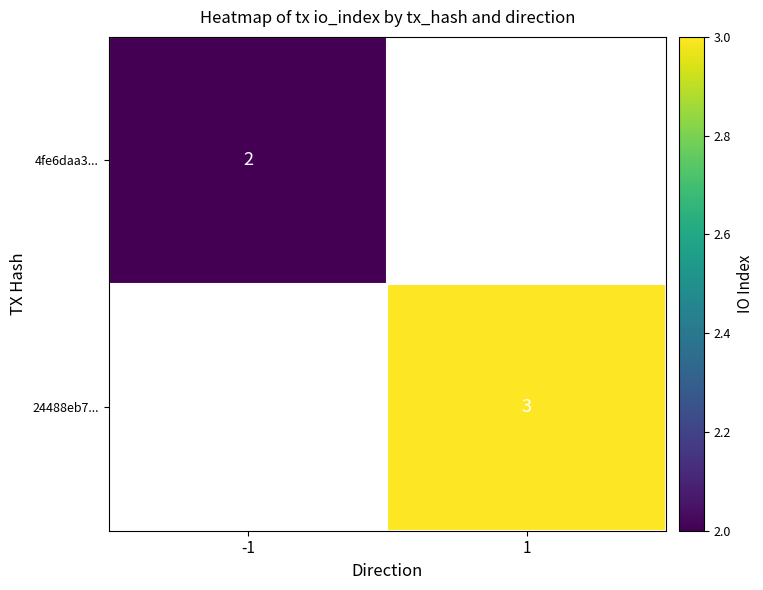

Which category has the lowest value across all series?

-1